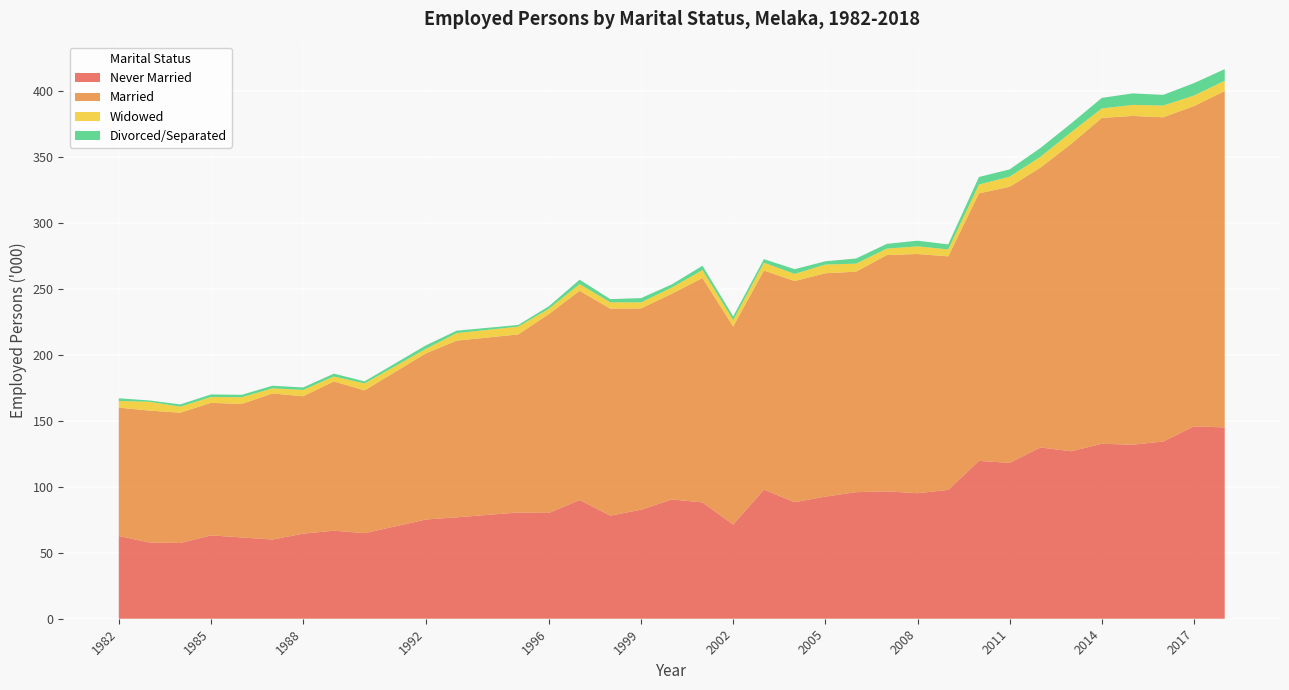

Reading left to right, what are all the values shown in this chart?

Never Married: 1982=62.7	1983=57.8	1984=57.4	1985=63.2	1986=61.7	1987=60.0	1988=64.5	1989=66.8	1990=64.9	1992=75.2	1993=76.9	1995=80.6	1996=80.2	1997=90.0	1998=78.2	1999=82.7	2000=90.5	2001=88.2	2002=71.4	2003=97.9	2004=88.4	2005=92.6	2006=96.0	2007=96.6	2008=95.2	2009=97.7	2010=119.7	2011=118.2	2012=129.9	2013=127.0	2014=132.7	2015=132.0	2016=134.4	2017=145.9	2018=145.1
Married: 1982=97.4	1983=100.0	1984=98.8	1985=100.5	1986=101.2	1987=110.8	1988=104.2	1989=113.2	1990=108.3	1992=126.1	1993=134.0	1995=135.0	1996=150.8	1997=158.7	1998=157.0	1999=152.7	2000=156.0	2001=170.1	2002=150.2	2003=166.2	2004=167.7	2005=169.4	2006=167.2	2007=179.2	2008=181.4	2009=177.1	2010=202.9	2011=209.4	2012=212.2	2013=233.1	2014=247.1	2015=249.3	2016=245.9	2017=242.9	2018=255.1
Widowed: 1982=5.1	1983=6.7	1984=4.6	1985=4.4	1986=5.1	1987=3.9	1988=4.8	1989=3.7	1990=5.3	1992=3.4	1993=5.7	1995=5.9	1996=4.0	1997=5.1	1998=4.8	1999=4.6	2000=4.7	2001=6.0	2002=4.9	2003=5.9	2004=5.4	2005=6.6	2006=6.1	2007=4.9	2008=5.8	2009=5.3	2010=6.7	2011=7.7	2012=8.2	2013=8.9	2014=7.2	2015=8.4	2016=8.9	2017=8.0	2018=7.8
Divorced/Separated: 1982=2.0	1983=1.0	1984=1.7	1985=2.0	1986=1.8	1987=2.0	1988=1.9	1989=2.2	1990=1.6	1992=2.6	1993=1.9	1995=1.3	1996=1.9	1997=3.4	1998=2.4	1999=3.2	2000=2.4	2001=3.3	2002=2.8	2003=2.7	2004=3.6	2005=2.5	2006=3.9	2007=3.6	2008=4.3	2009=3.8	2010=5.7	2011=5.5	2012=6.7	2013=6.6	2014=8.0	2015=8.7	2016=8.1	2017=9.4	2018=8.8